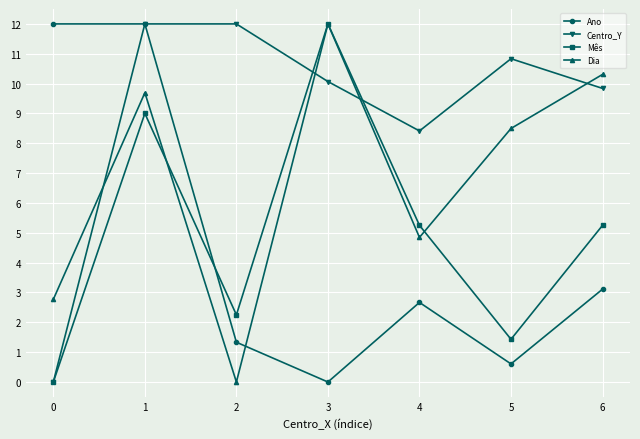

True or false: Centro_Y and Dia intersect in this chart.

True